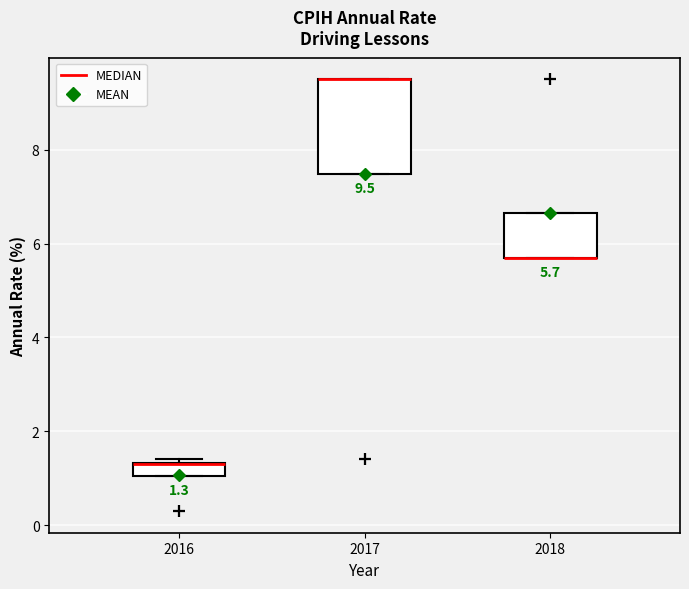

Comparing the boxes themselves (not the whiskers), which one is the tallest?

2017